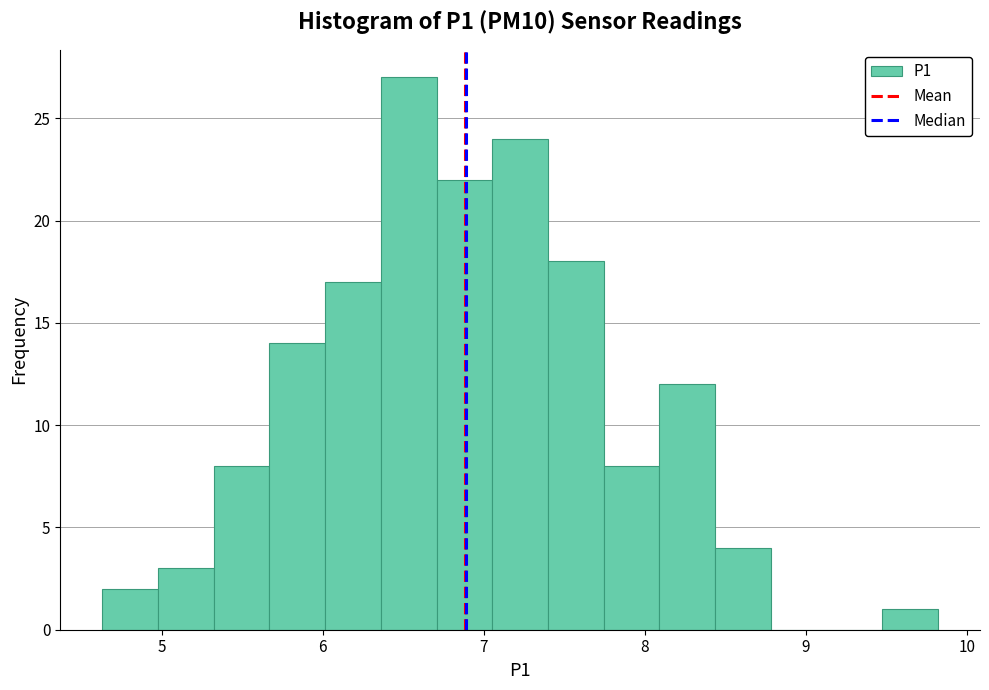

Around what value on the x-axis is the tallest bar? Give the approximate position of its centre, as read against the axis.

6.5